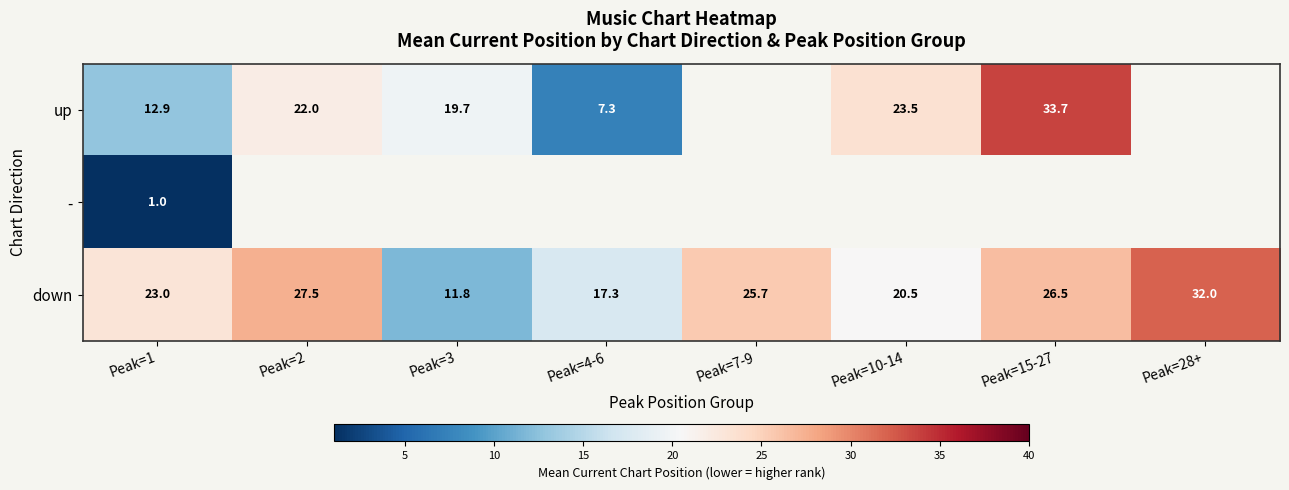

How many values in the down series are below 25?

4